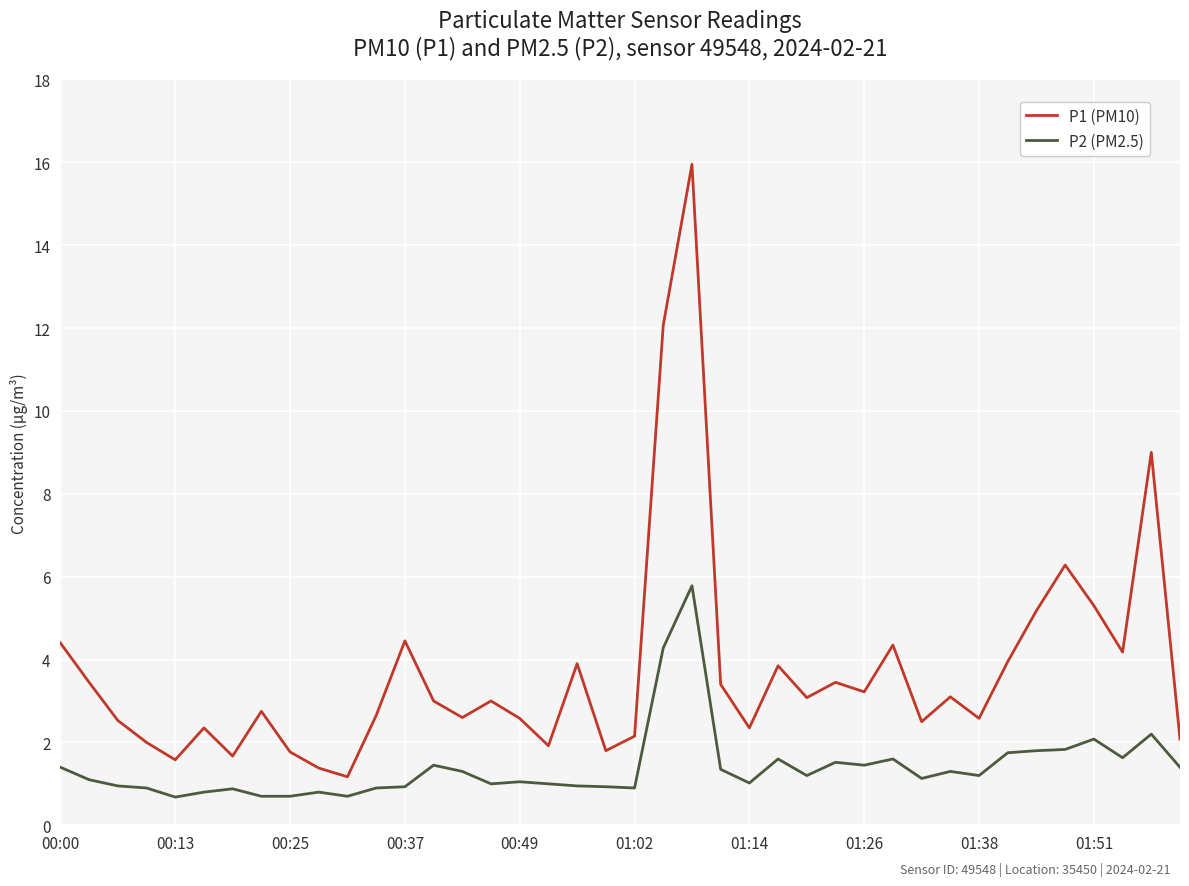

Which series has the largest total across all categories?

P1 (PM10)